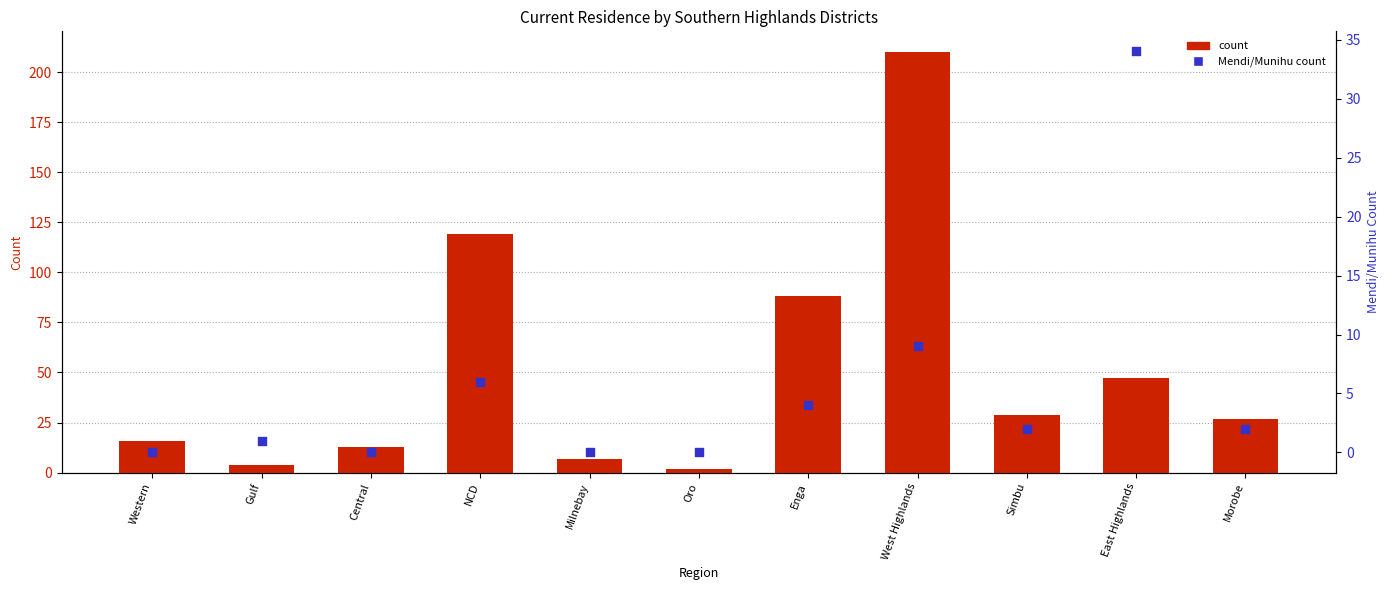

Which series reaches the maximum Y coordinate?

count